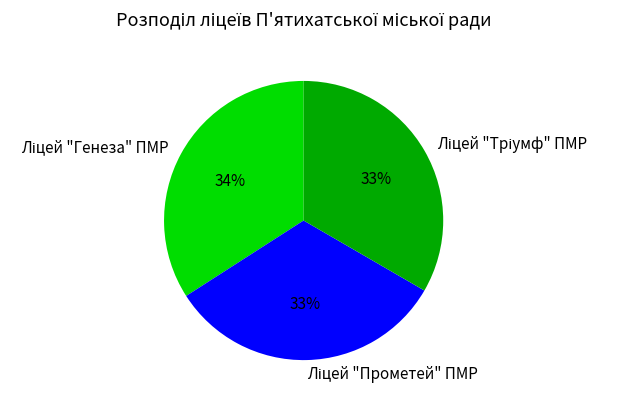

Does any single category account for the majority?

No